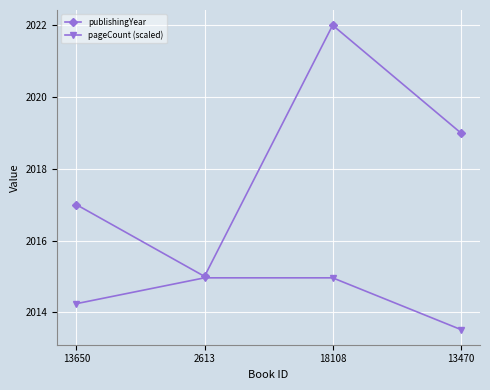

Which series changed the most between 2613 and 18108?

publishingYear